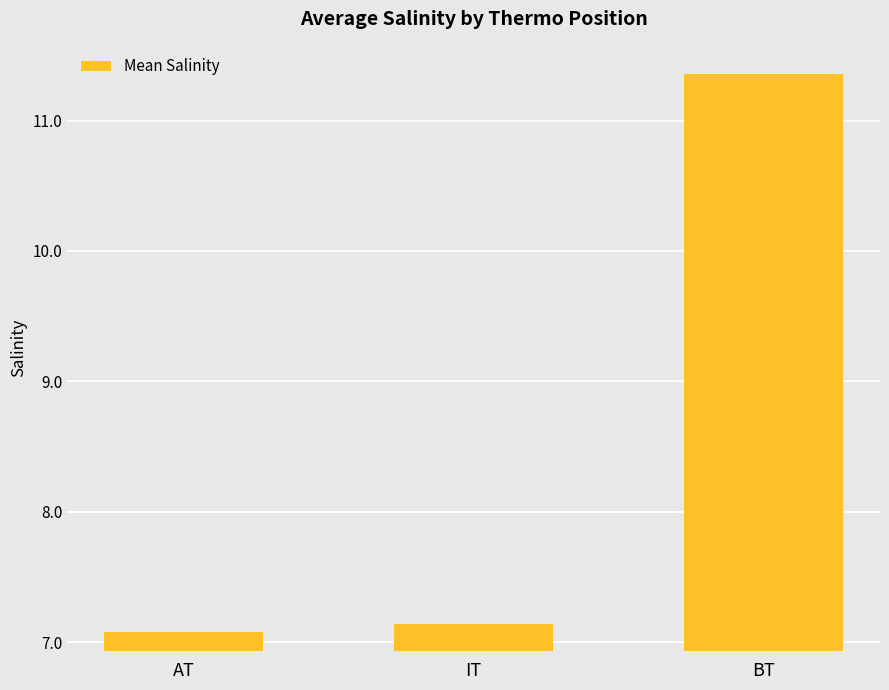

What position from the left is AT?

1